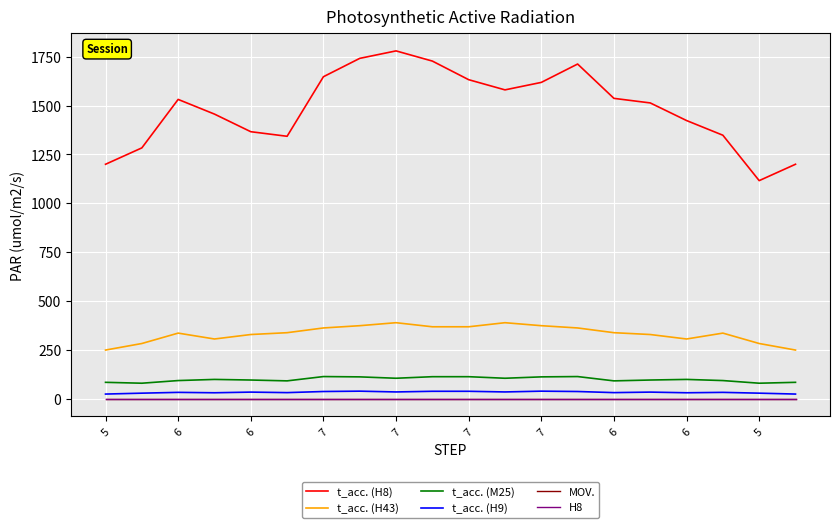

Does the chart have visible grid lines?

Yes